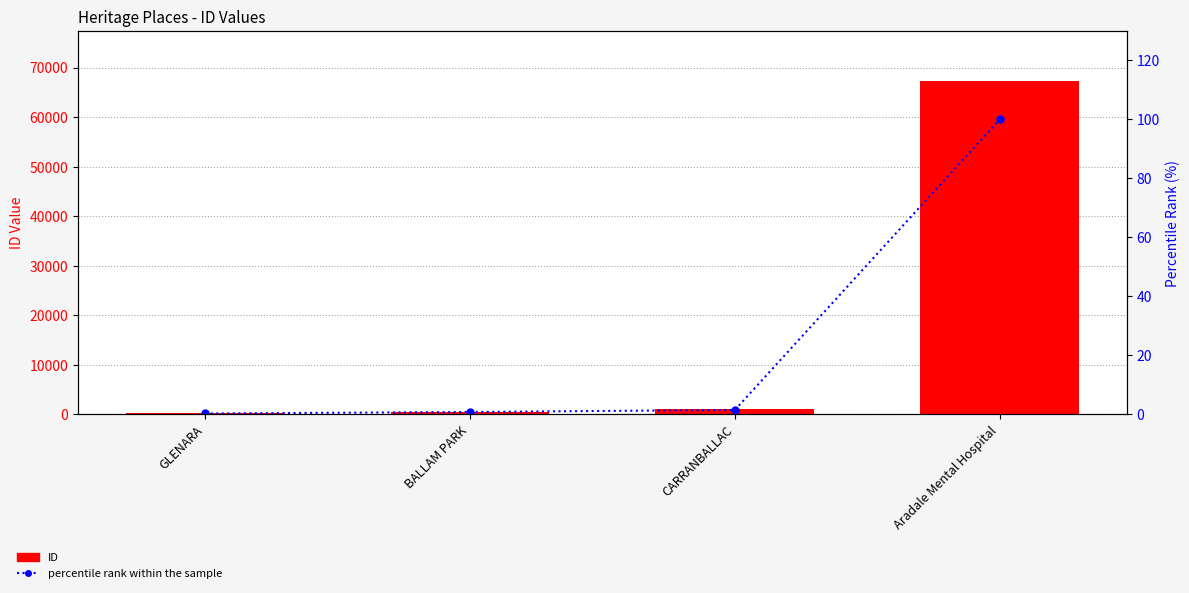

What is the difference between the maximum and second lowest values in the percentile rank within the sample series?

99.2